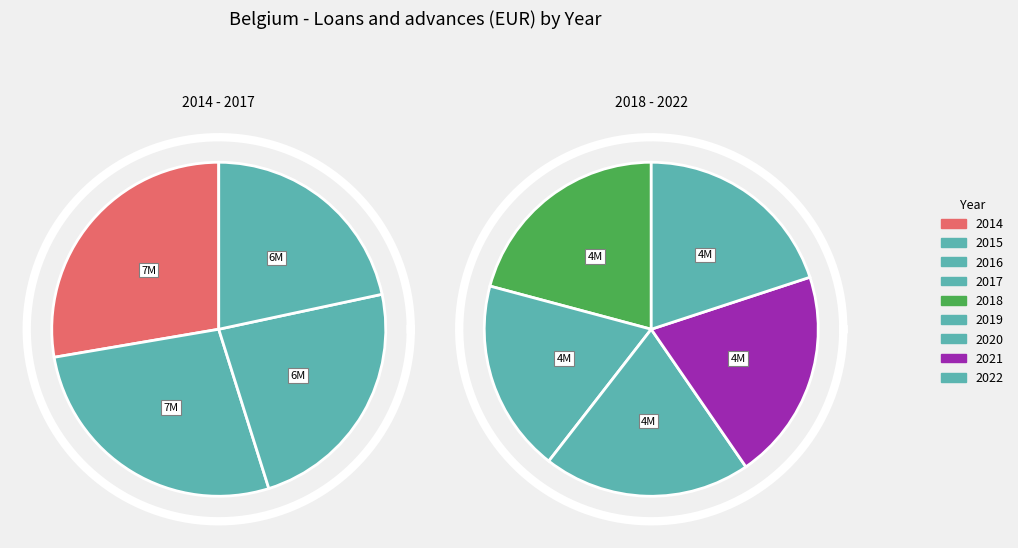

Which category has the smallest portion of the pie?

2019